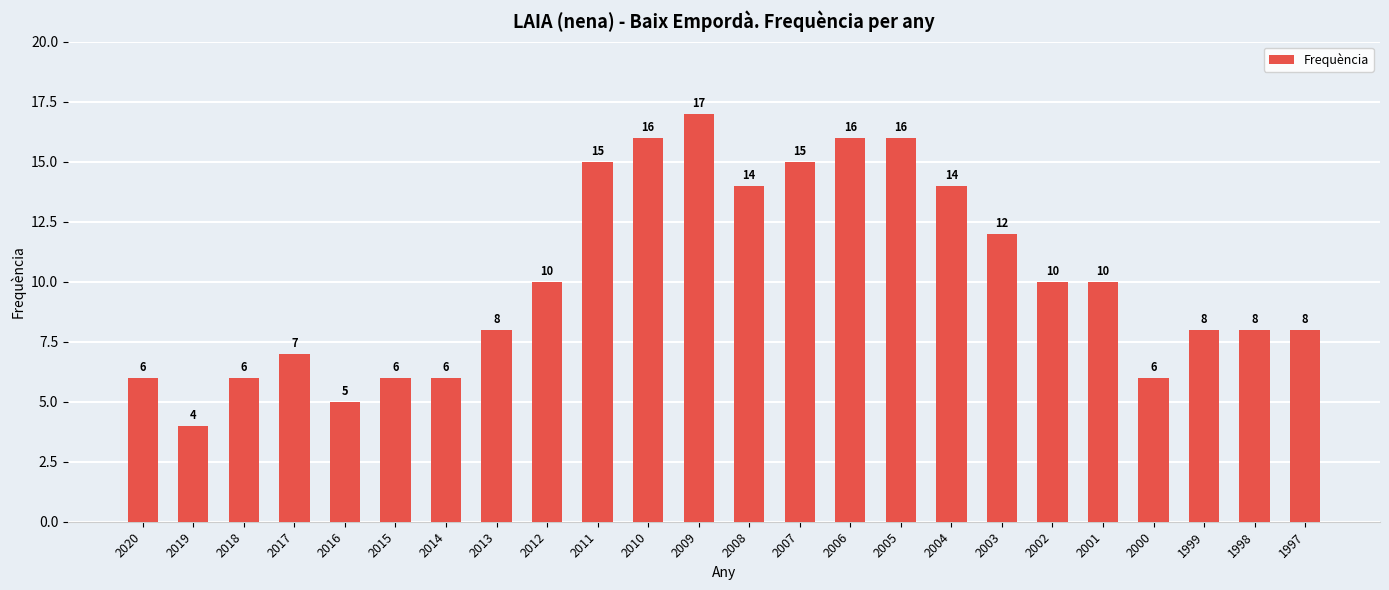

What is the approximate value at 2018, to the nearest 5?

5